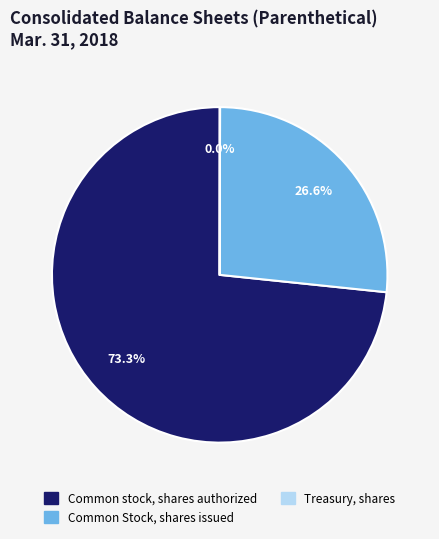

Is there any slice that represents more than half of the pie?

Yes